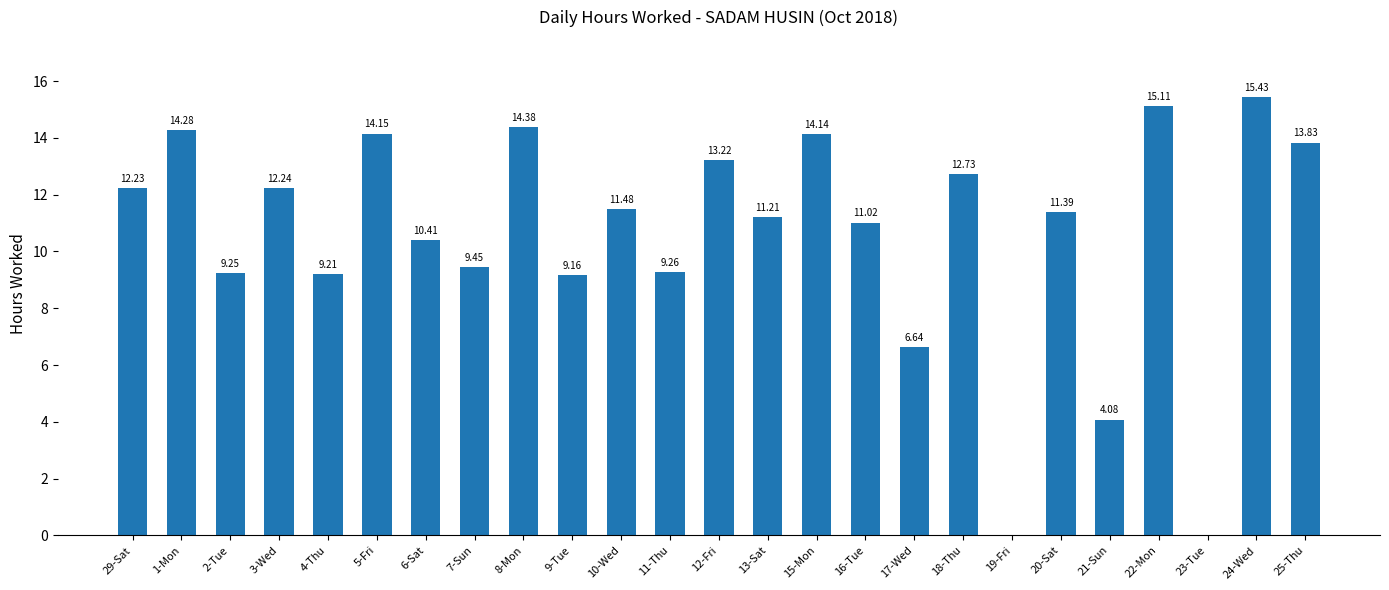

How many positive values are there?

23